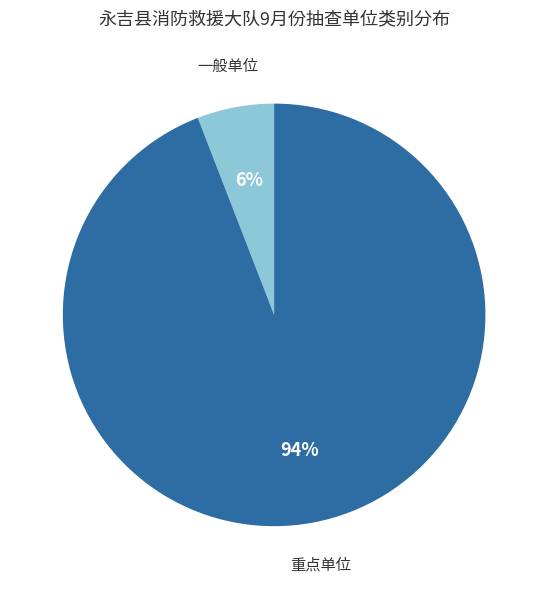

To the nearest percent, what is the average slice percentage?

50%